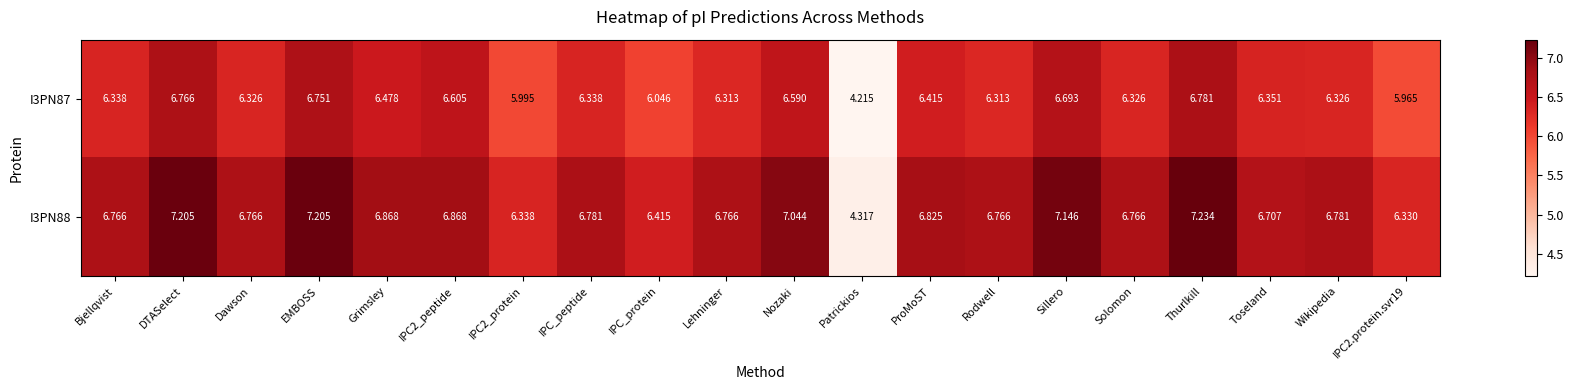

Which series has the largest range (max minus min)?

I3PN88